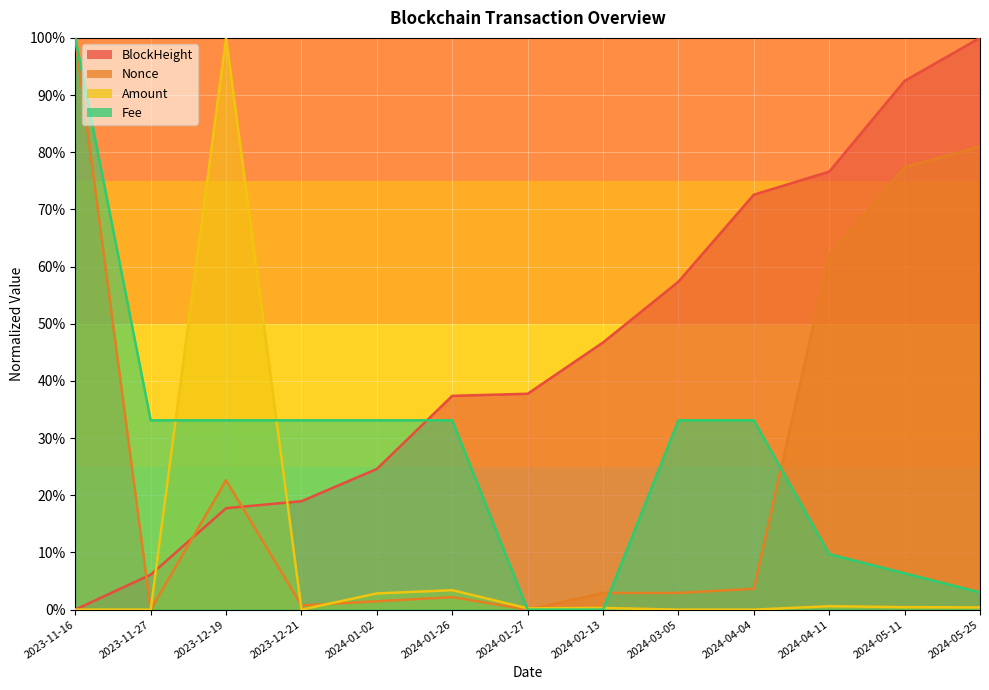

What is the difference between the maximum and second lowest values in the BlockHeight series?

0.9